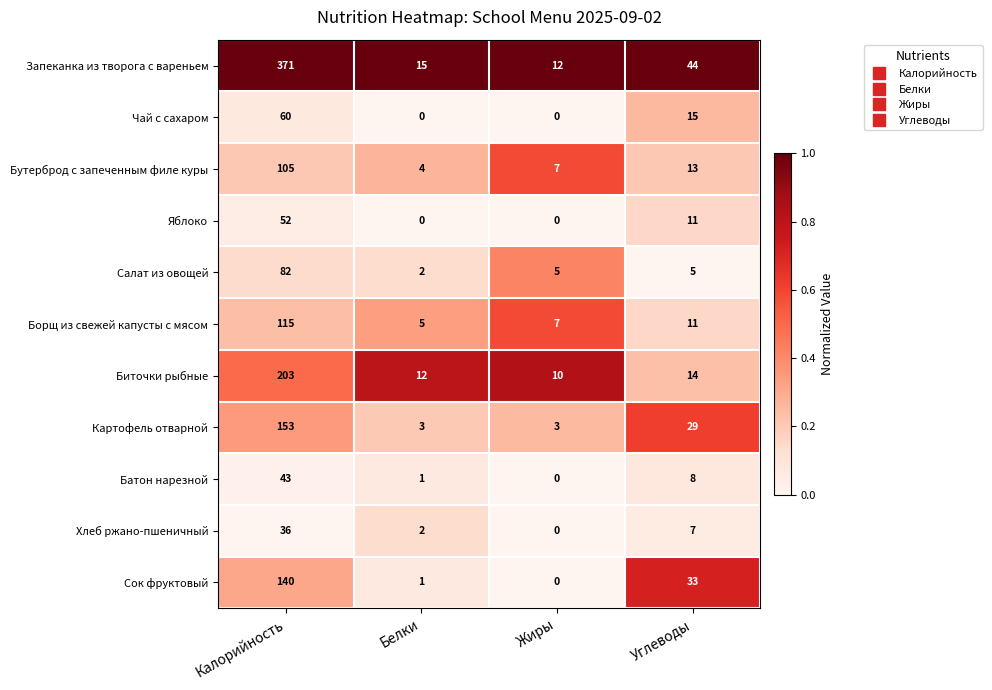

The Чай с сахаром series shows -37 at Жиры. True or false?

False